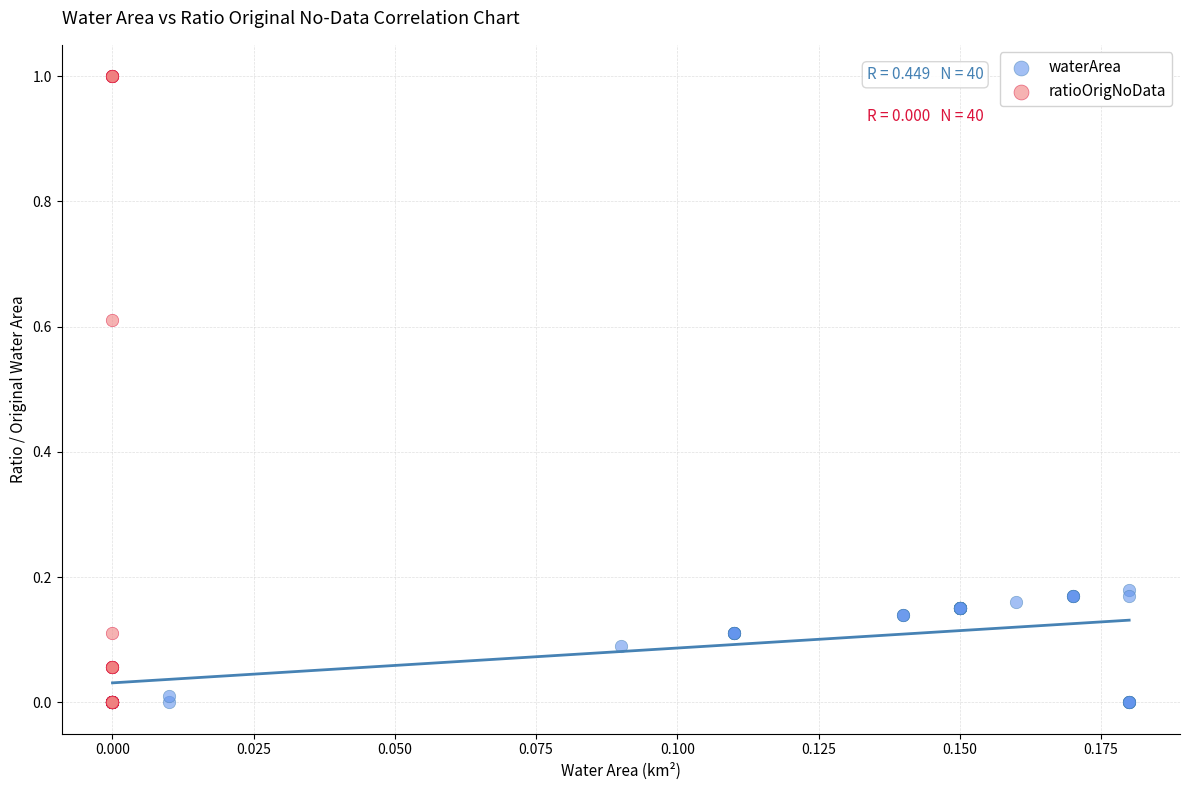

Which series has the widest spread of Y values?

ratioOrigNoData